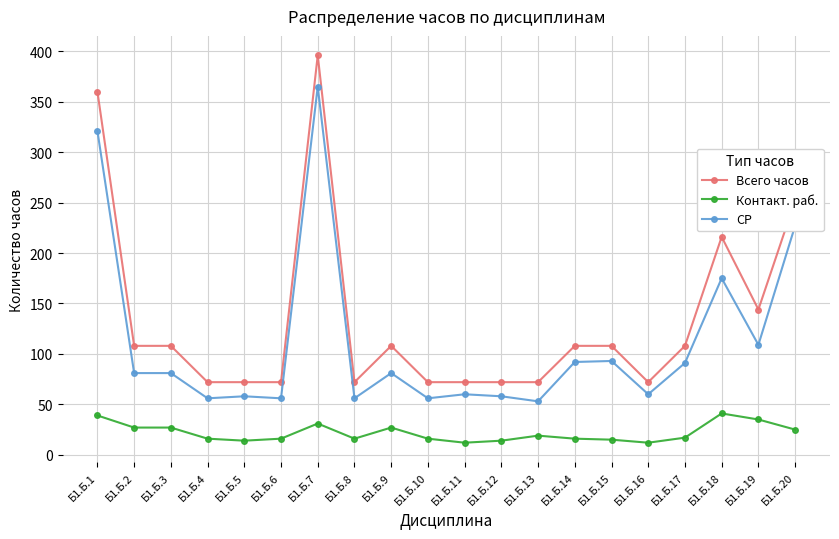

Rank the series at Б1.Б.14 from highest to lowest value.

Всего часов, СР, Контакт. раб.